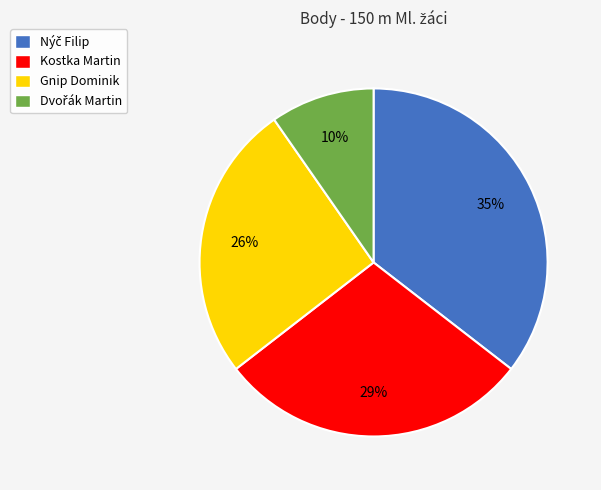

Count the number of slices in the pie.

4